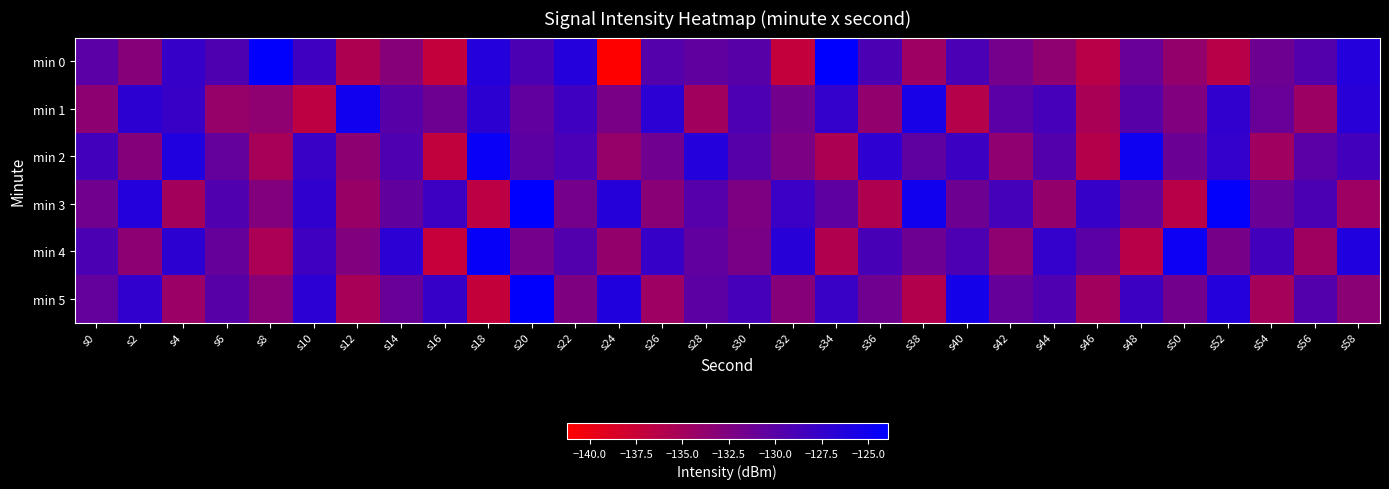

At which category does the chart reach its peak across all series?

s20